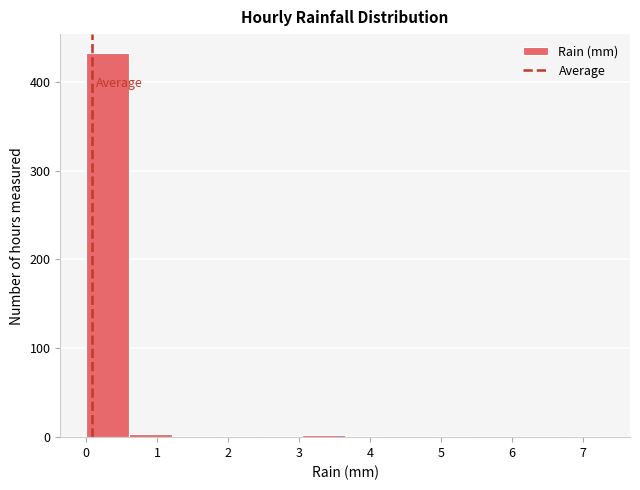

Reading left to right, list every bar in this chart as the range it spans on the x-axis followed by its height. Neither the bar edges nor the heights are printed on the chart, so give them approximately, as read against the axes.

0.0 to 0.6: 430
0.6 to 1.2: under 10
1.2 to 1.8: under 10
1.8 to 2.4: under 10
2.4 to 3.0: under 10
3.0 to 3.7: under 10
3.7 to 4.3: under 10
4.3 to 4.9: 0
4.9 to 5.5: under 10
5.5 to 6.1: 0
6.1 to 6.7: under 10
6.7 to 7.3: under 10